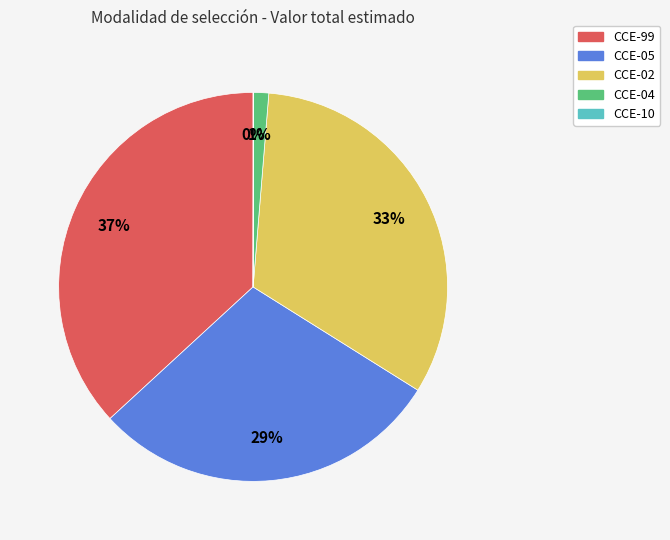

Does any single category account for the majority?

No